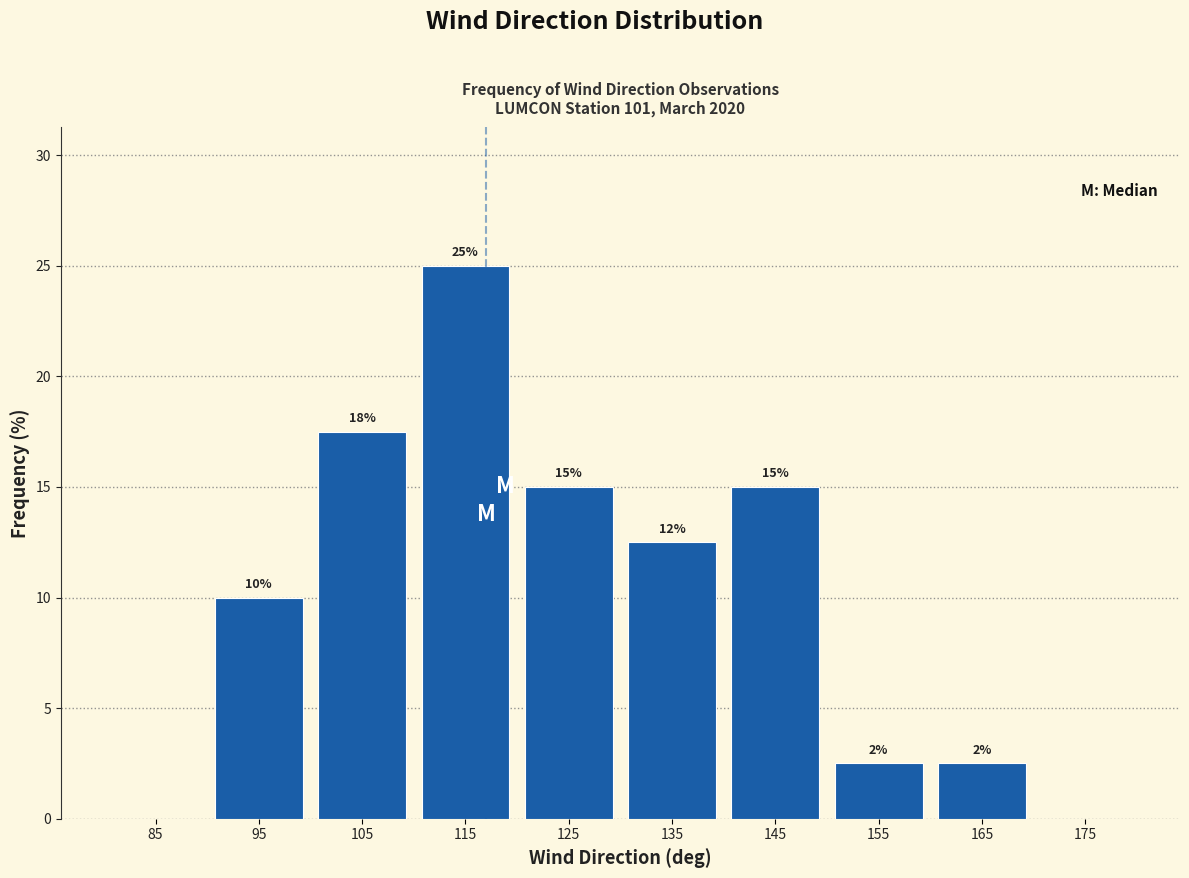

Over which range of the x-axis is the bar tallest?

110 to 120